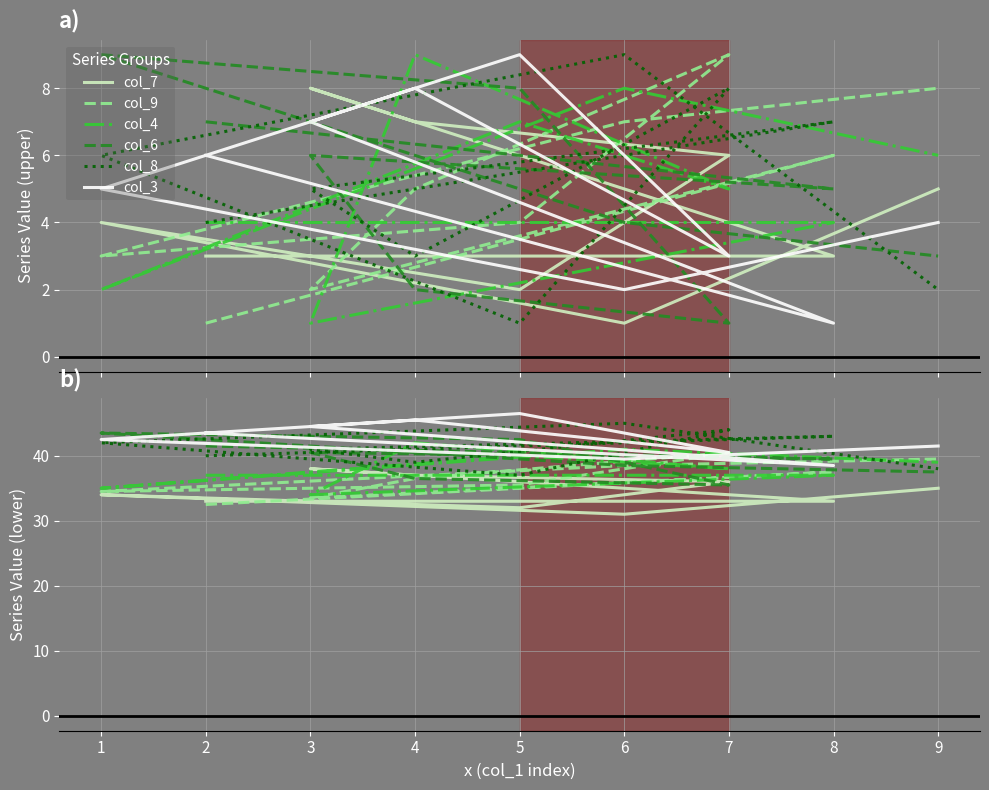

At how many categories does at least one series exceed 46?

1